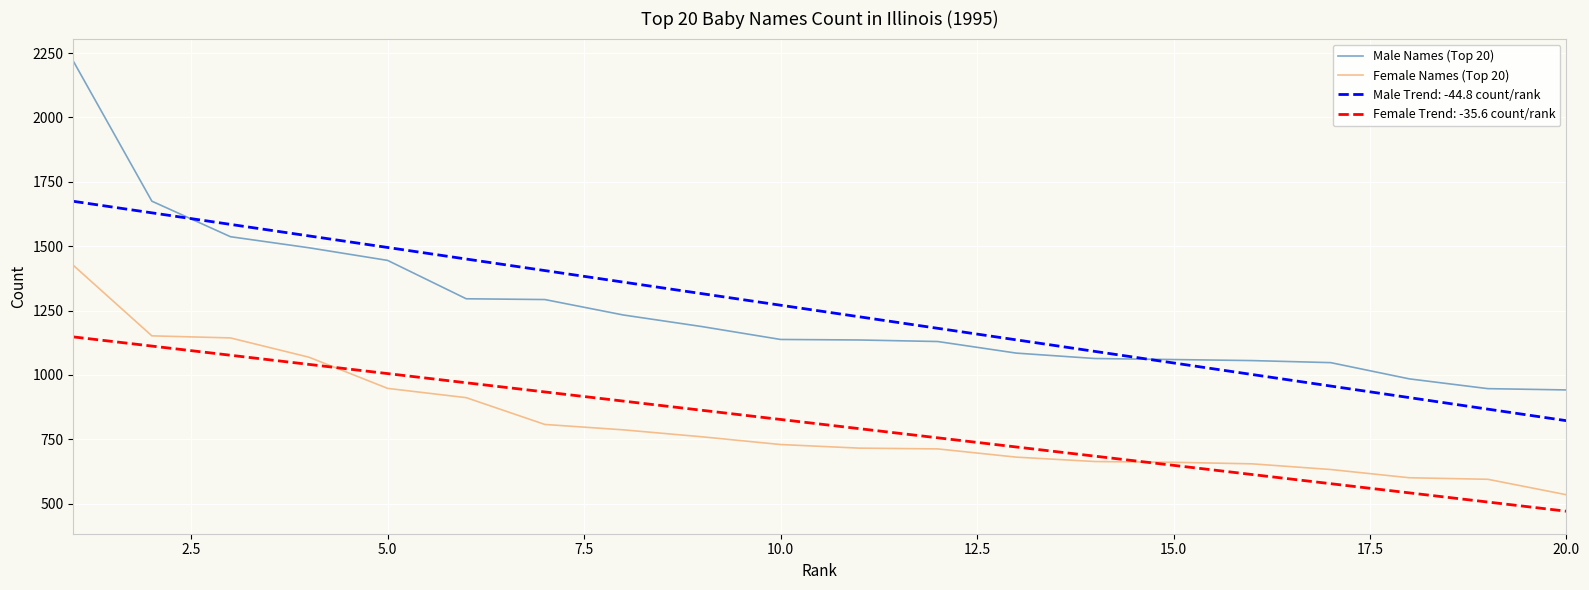

Which series has the widest spread of values?

Male Names (Top 20)